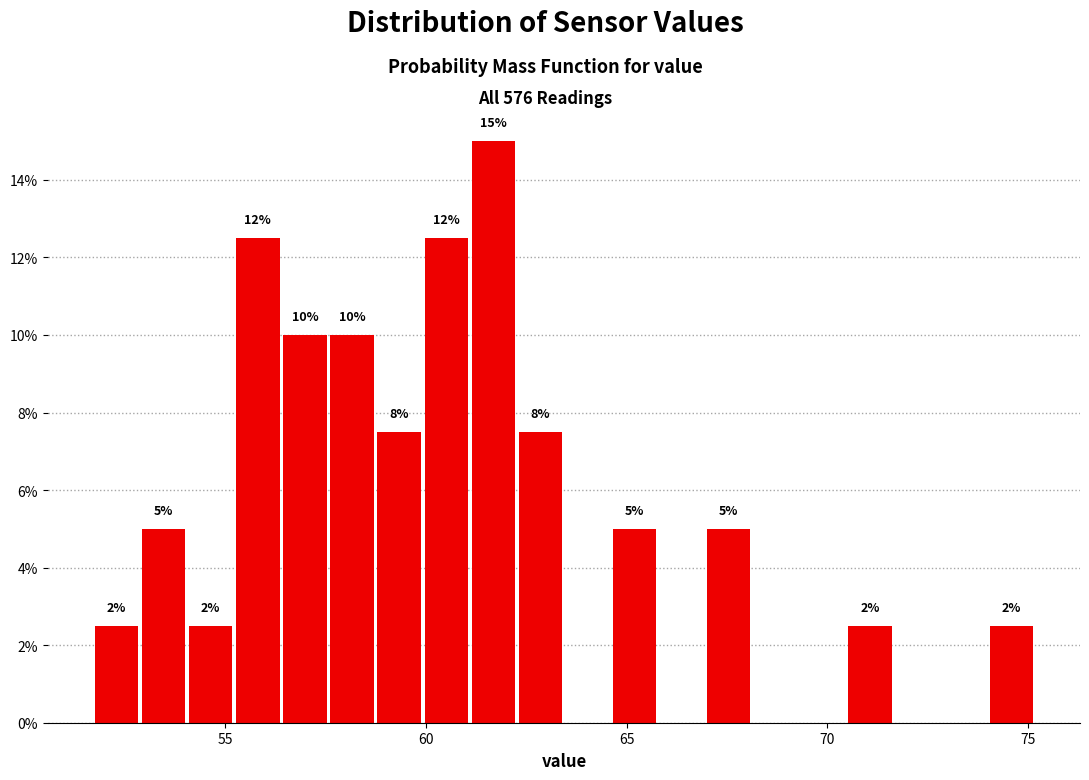

Read against the x-axis, roughly where is the centre of the tallest bar?

61.5